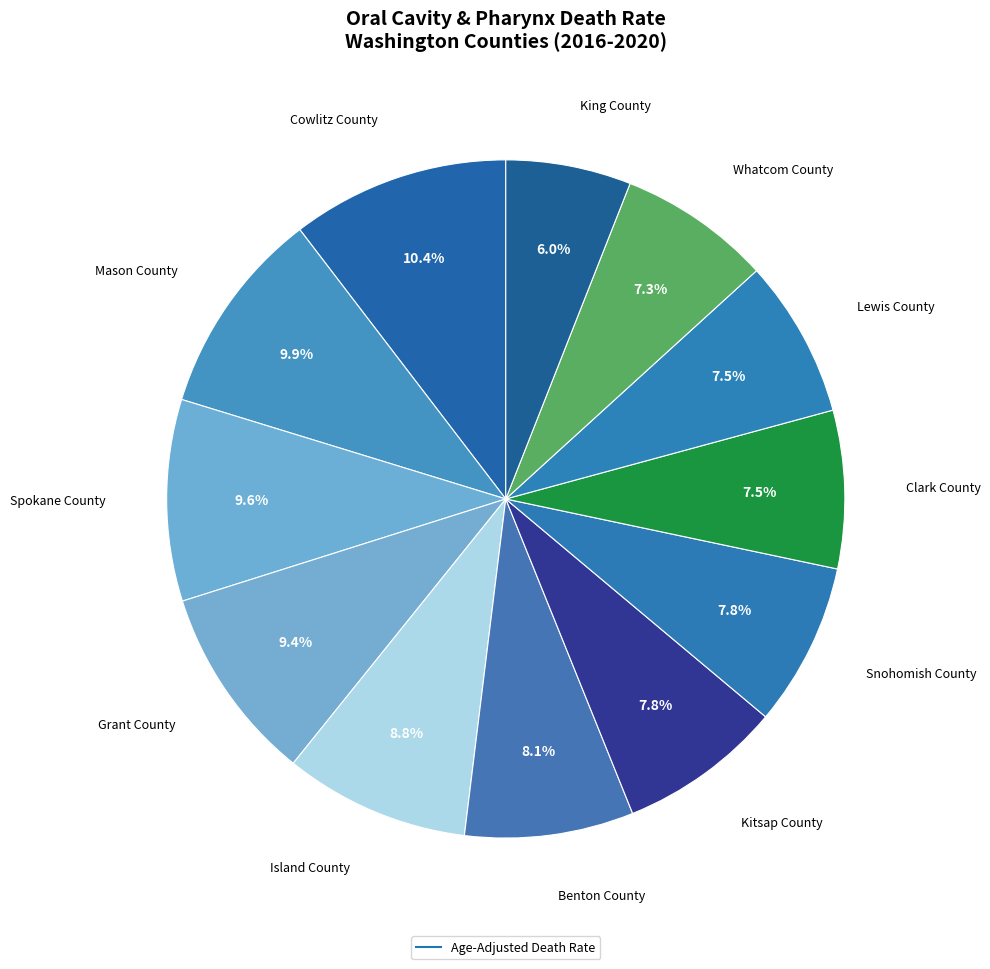

How many slices are in this pie chart?

12